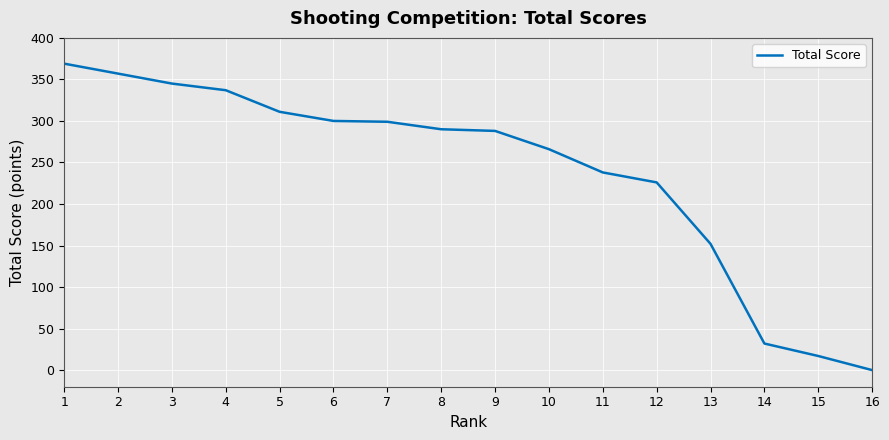

The value at 11 is 309. True or false?

False